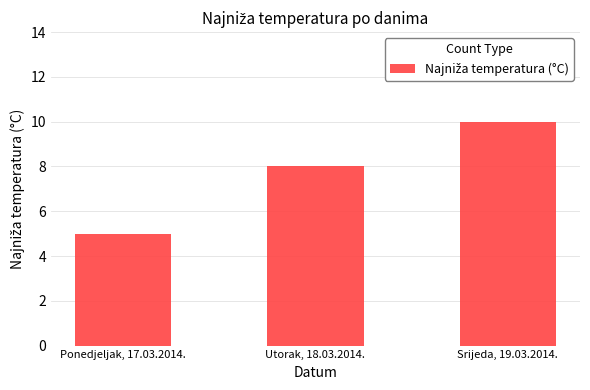

List the labels in order of value, smallest first.

Ponedjeljak, 17.03.2014., Utorak, 18.03.2014., Srijeda, 19.03.2014.